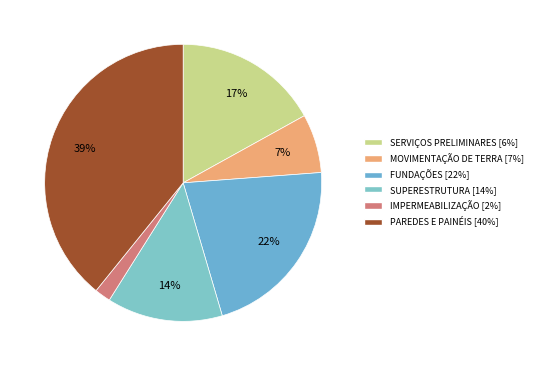

To the nearest percent, what is the combined percentage of FUNDAÇÕES and SUPERESTRUTURA?

35%